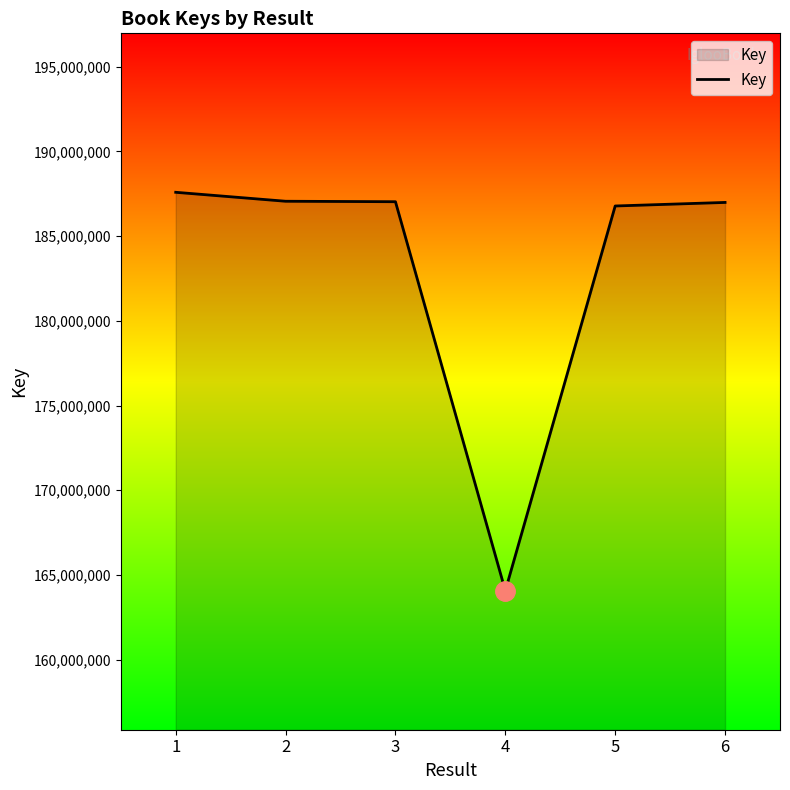

What is the smallest value displayed?

164075820